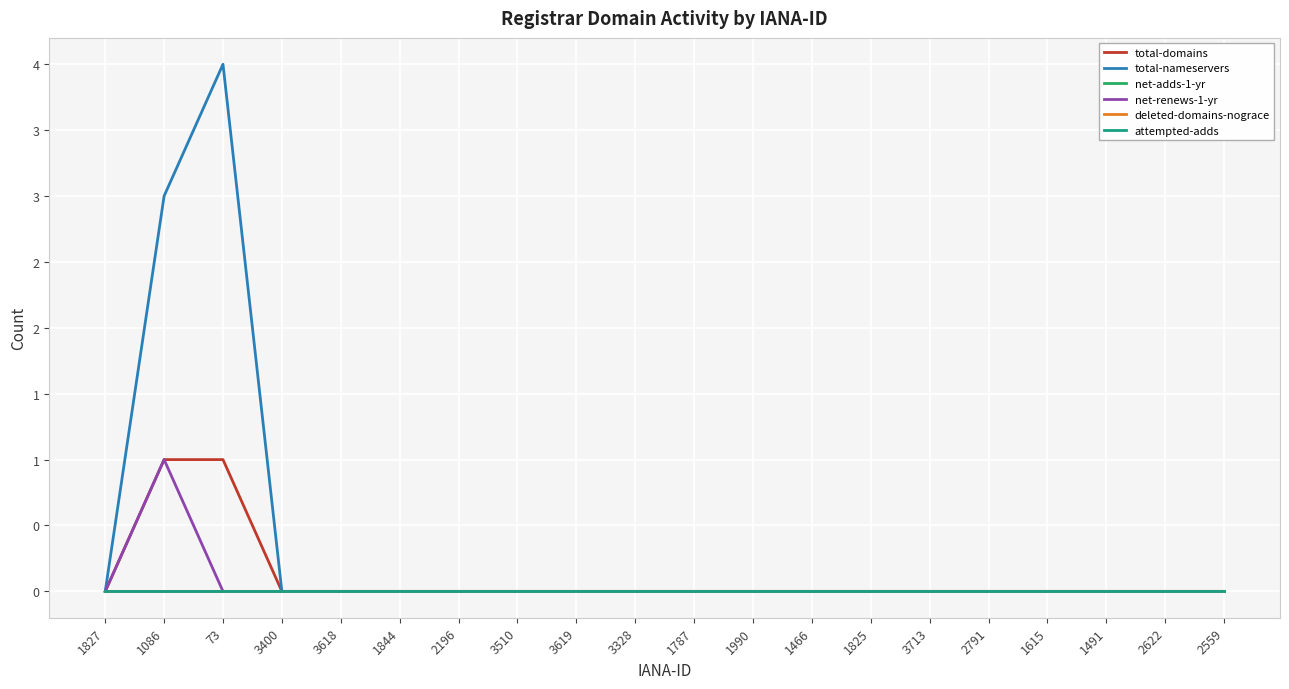

The total-nameservers series shows 0 at 1827. True or false?

True